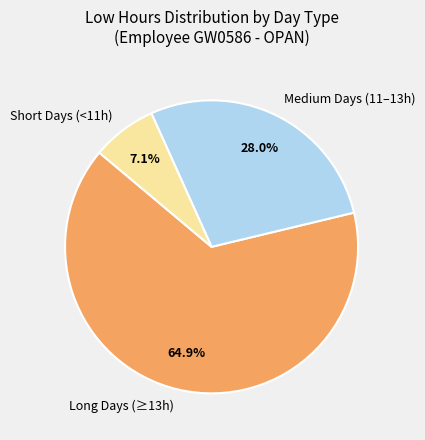

What is the smallest slice in the pie chart?

Short Days (<11h)